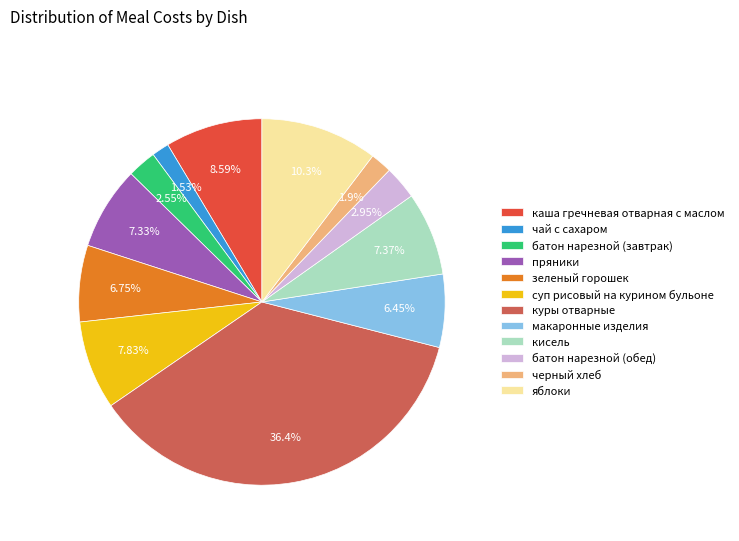

To the nearest percent, what is the difference between the largest and smallest slice percentages?

35%